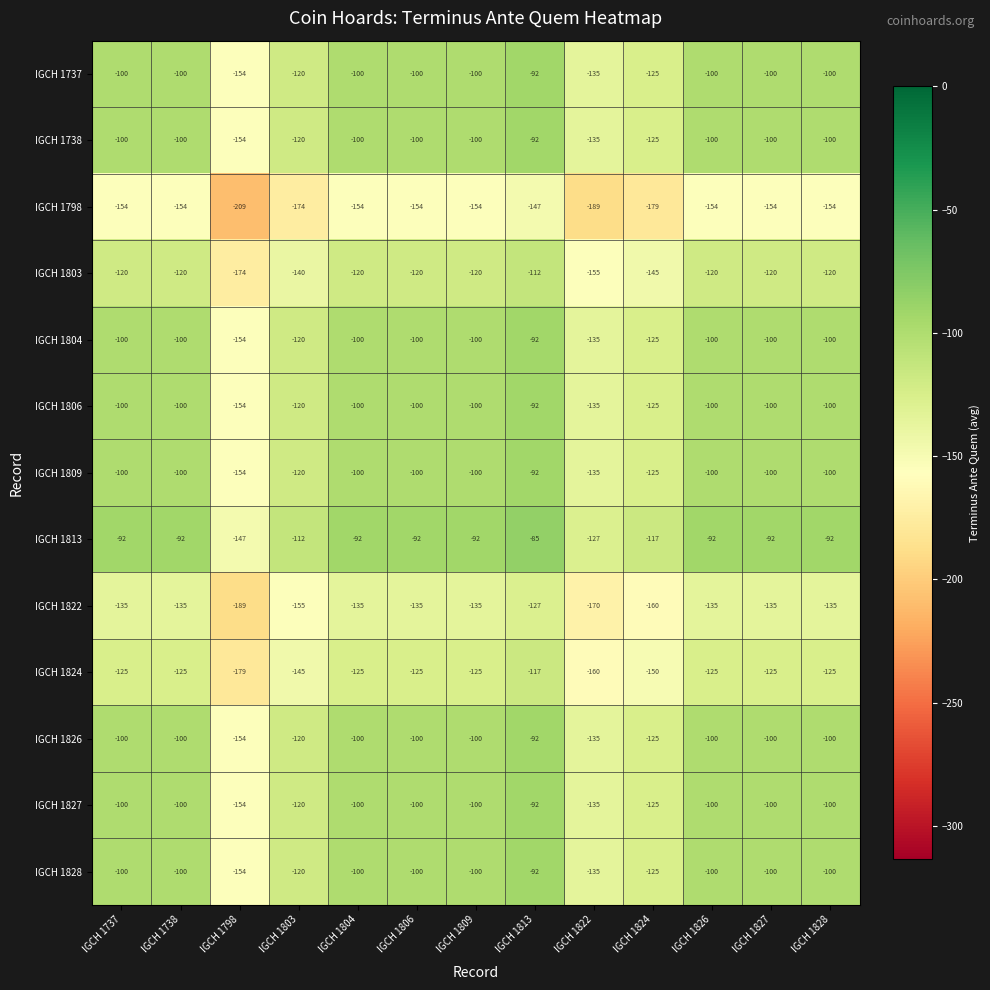

What is the spread (max minus min) of values at IGCH 1828?

62